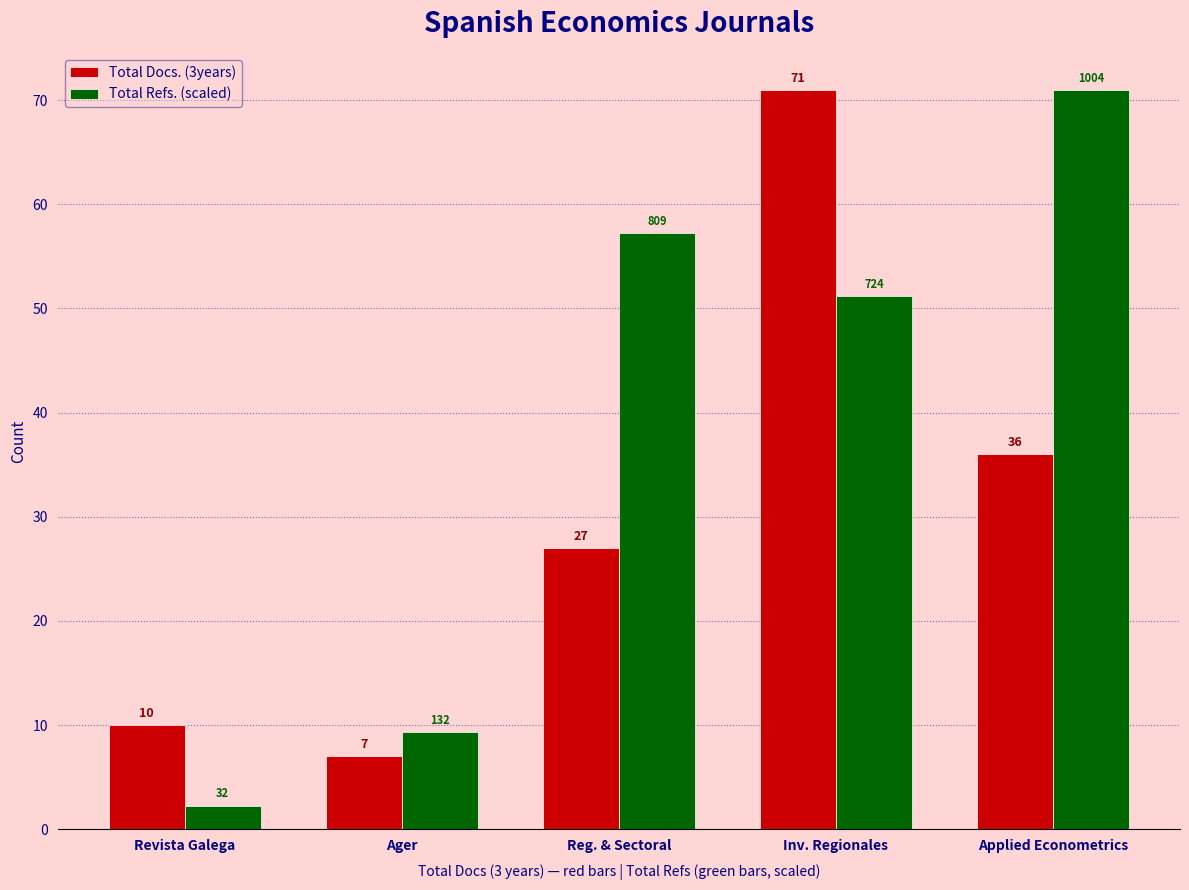

Which series has the widest spread of values?

Total Refs. (scaled)